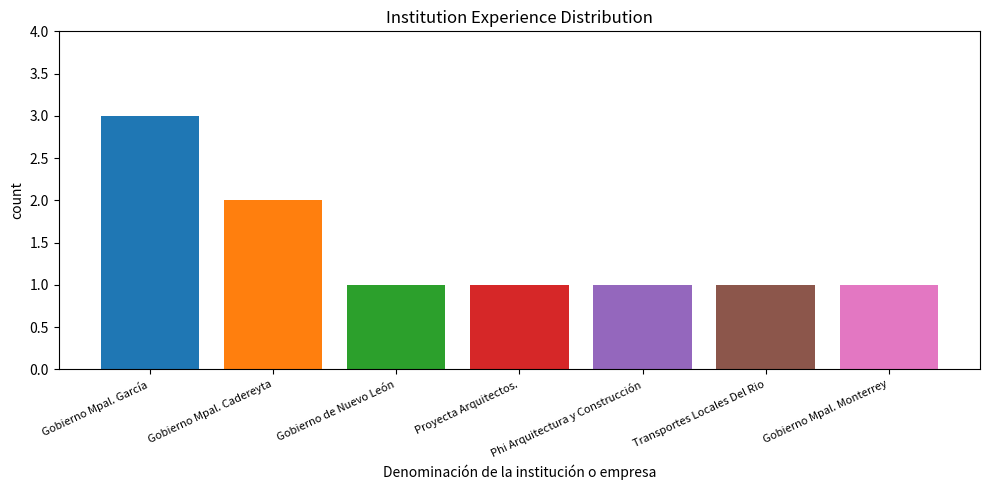

What is the greatest value displayed?

3